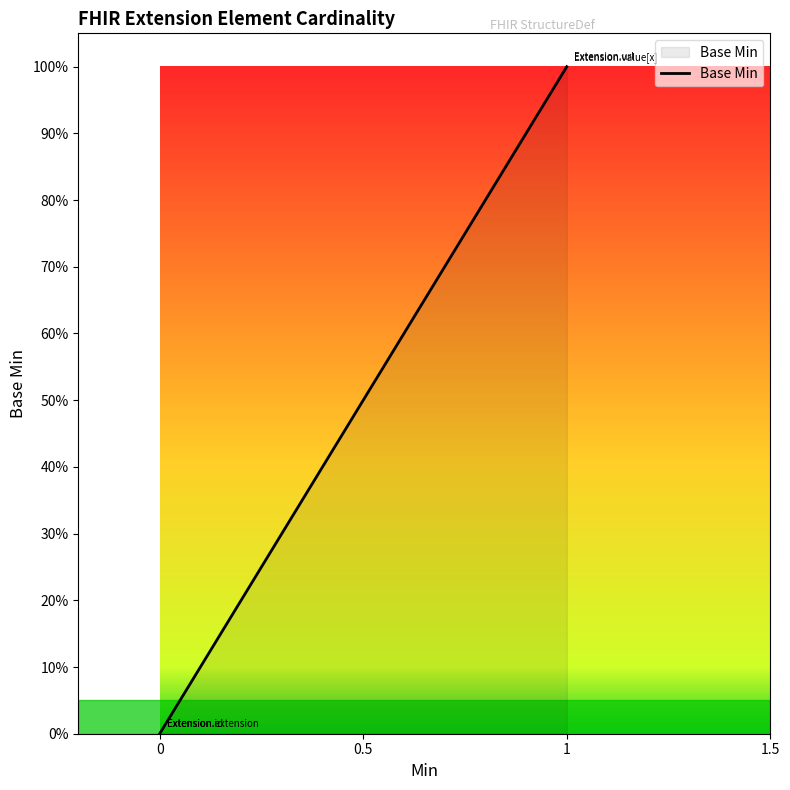

Is it true that the value at 0 is 1?

False